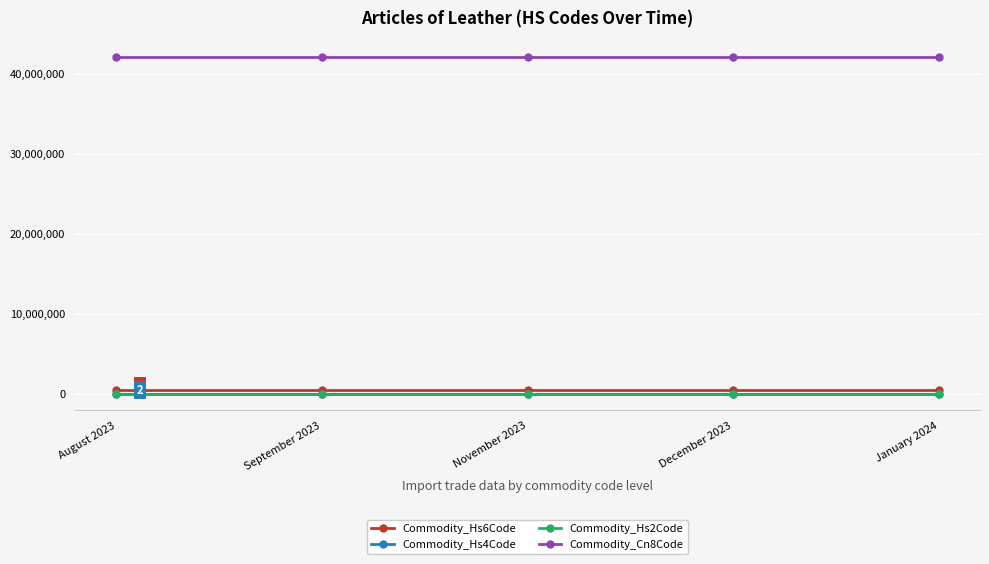

What is the greatest value displayed?

42050090